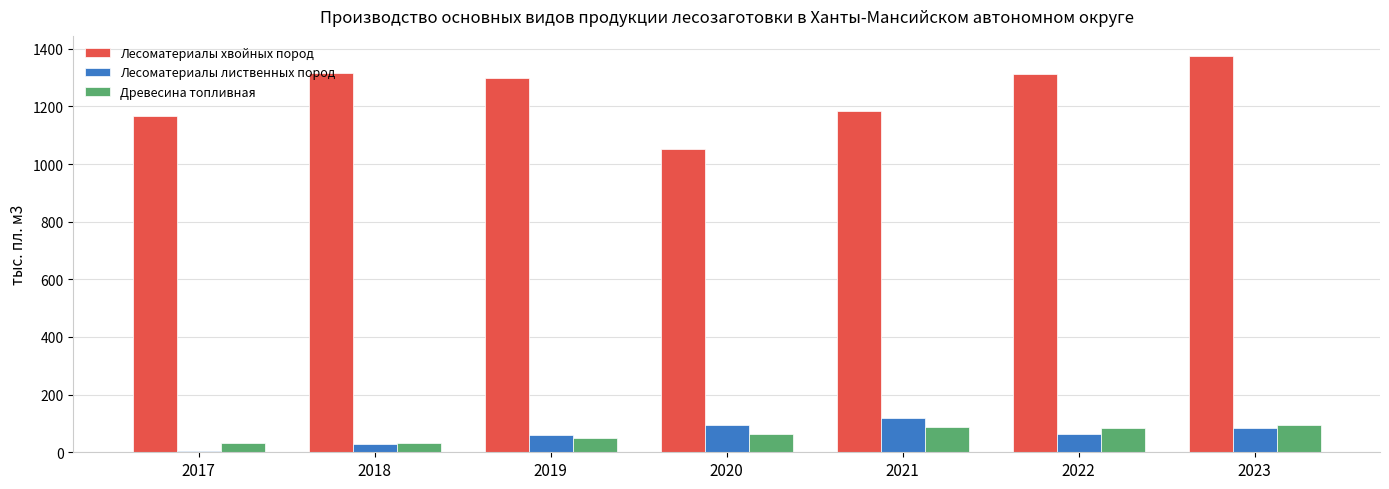

Where does the Древесина топливная series first go above 64?

2020